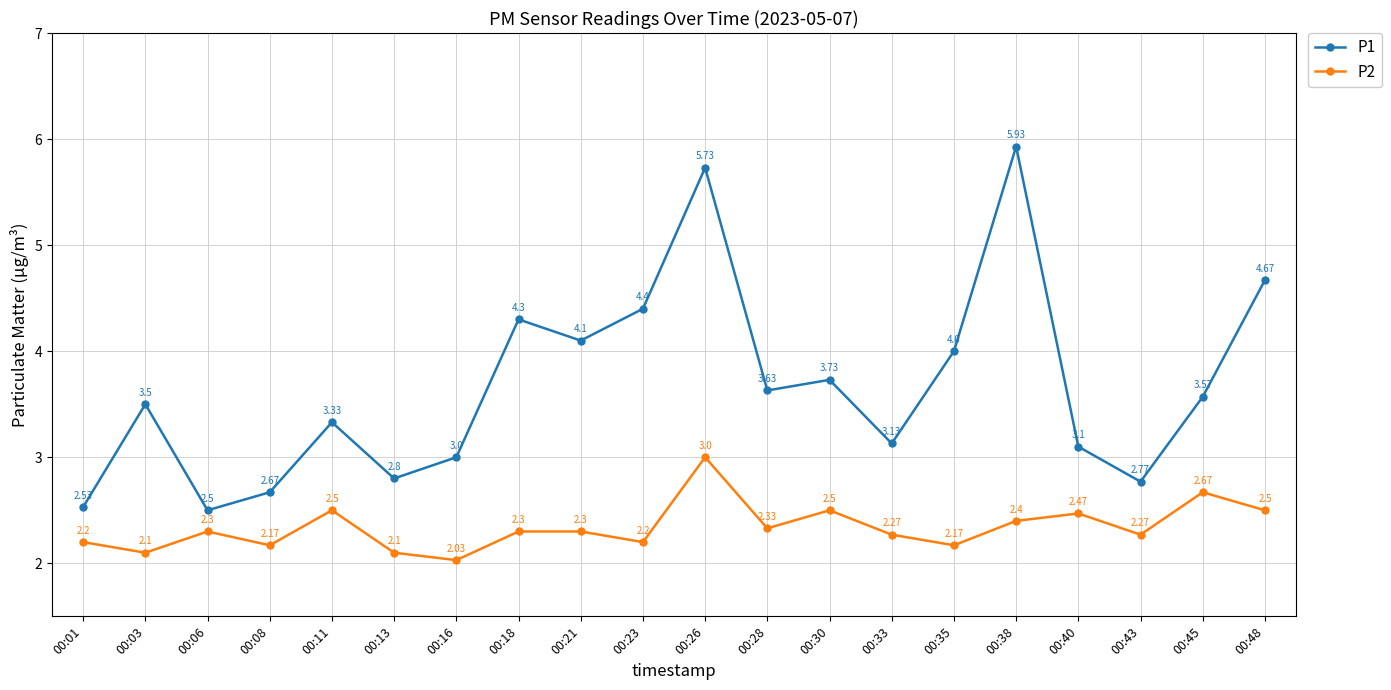

What is the sum of the P2 values at 00:08 and 00:40?

4.6